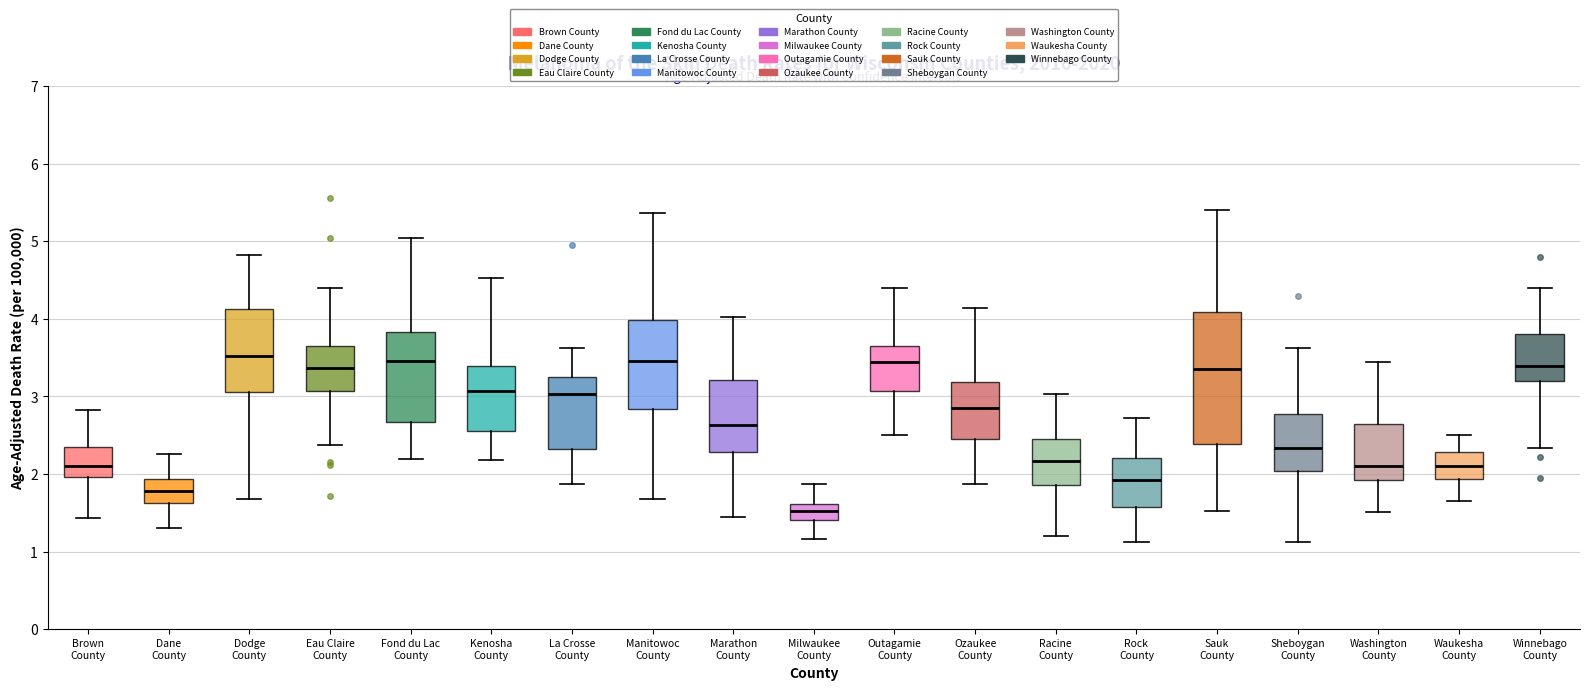

Reading left to right, read every box against the y-axis: the position of its median line, the range the box covers, and the ends of its whiskers. The values are not printed on the chart, so give them approximately, as read against the axis.

Brown County: median 2.1, box 2.0 to 2.3, whiskers 1.4 to 2.8
Dane County: median 1.8, box 1.6 to 1.9, whiskers 1.3 to 2.3
Dodge County: median 3.5, box 3.1 to 4.1, whiskers 1.7 to 4.8
Eau Claire County: median 3.4, box 3.1 to 3.7, whiskers 2.4 to 4.4
Fond du Lac County: median 3.5, box 2.7 to 3.8, whiskers 2.2 to 5.0
Kenosha County: median 3.1, box 2.6 to 3.4, whiskers 2.2 to 4.5
La Crosse County: median 3.0, box 2.3 to 3.2, whiskers 1.9 to 3.6
Manitowoc County: median 3.5, box 2.8 to 4.0, whiskers 1.7 to 5.4
Marathon County: median 2.6, box 2.3 to 3.2, whiskers 1.4 to 4.0
Milwaukee County: median 1.5, box 1.4 to 1.6, whiskers 1.2 to 1.9
Outagamie County: median 3.5, box 3.1 to 3.6, whiskers 2.5 to 4.4
Ozaukee County: median 2.9, box 2.5 to 3.2, whiskers 1.9 to 4.1
Racine County: median 2.2, box 1.9 to 2.5, whiskers 1.2 to 3.0
Rock County: median 1.9, box 1.6 to 2.2, whiskers 1.1 to 2.7
Sauk County: median 3.4, box 2.4 to 4.1, whiskers 1.5 to 5.4
Sheboygan County: median 2.3, box 2.0 to 2.8, whiskers 1.1 to 3.6
Washington County: median 2.1, box 1.9 to 2.7, whiskers 1.5 to 3.5
Waukesha County: median 2.1, box 1.9 to 2.3, whiskers 1.7 to 2.5
Winnebago County: median 3.4, box 3.2 to 3.8, whiskers 2.3 to 4.4